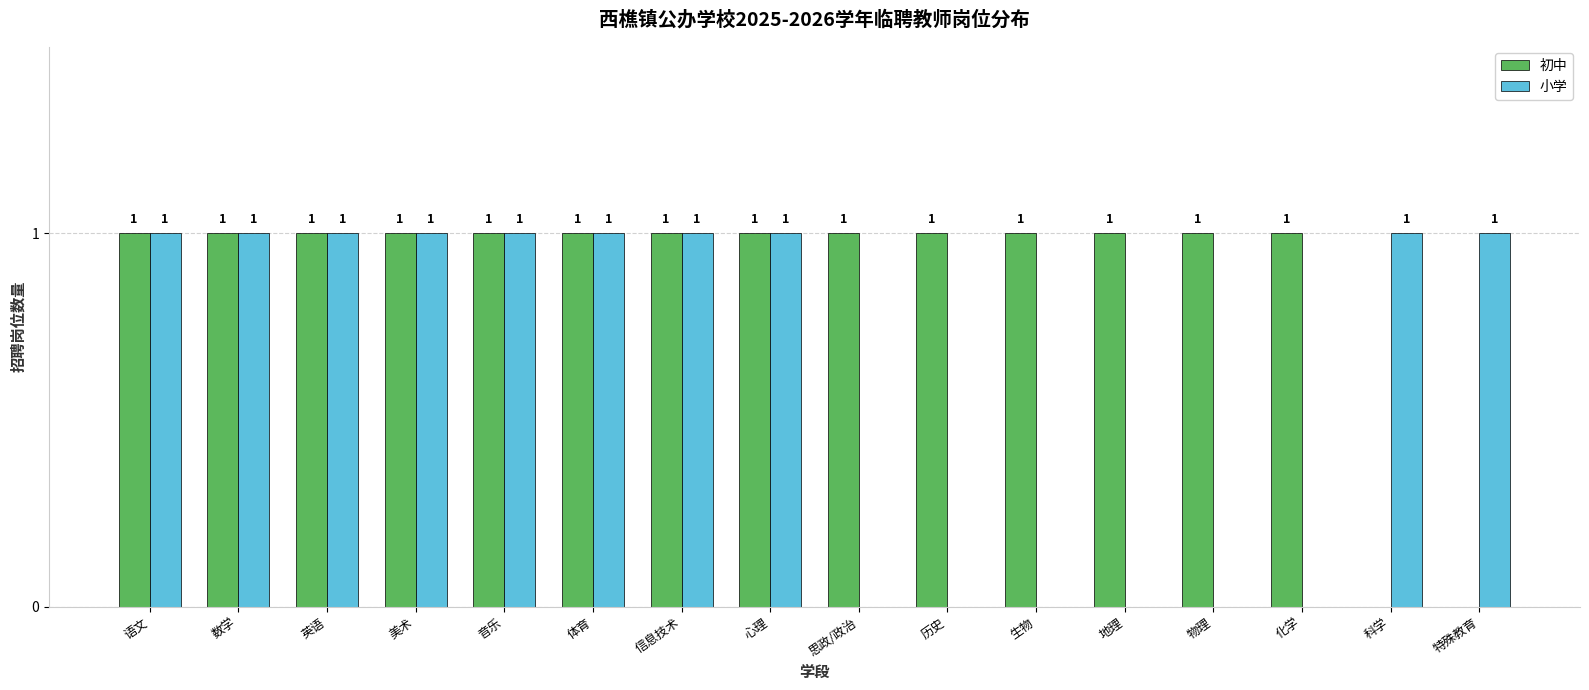

What is the sum of all 小学 values?

10